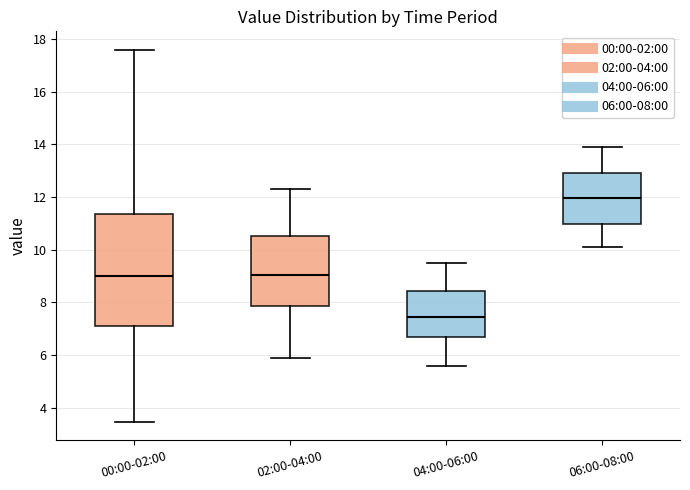

Where does the upper whisker of the box for 00:00-02:00 end on the y-axis? The values are not printed on the chart, so give them approximately, as read against the axis.

17.6